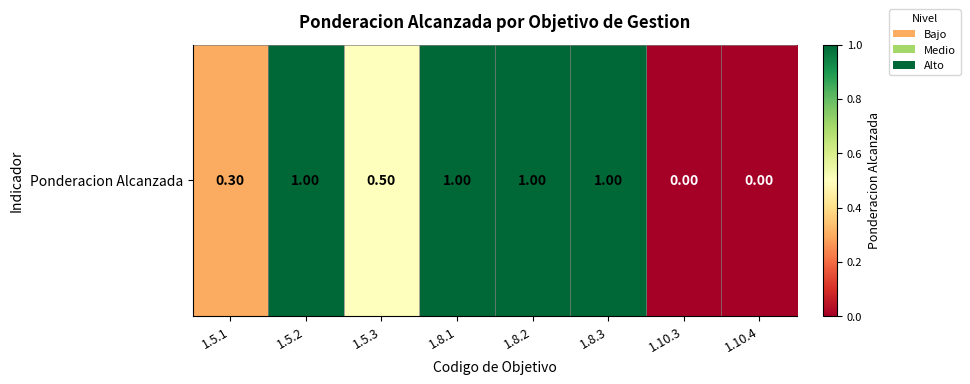

List the labels in order of value, largest first.

1.5.2, 1.8.1, 1.8.2, 1.8.3, 1.5.3, 1.5.1, 1.10.3, 1.10.4